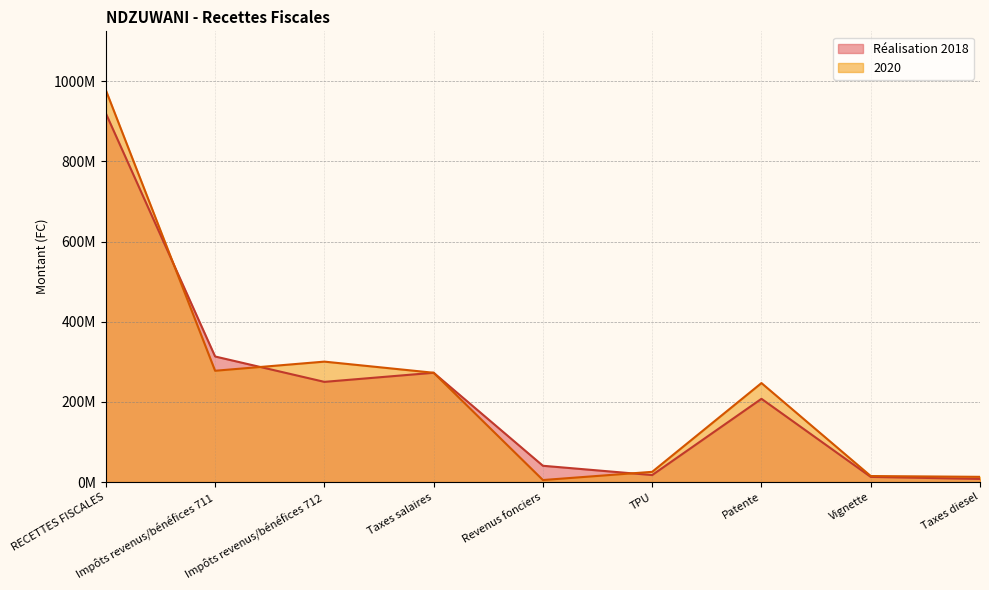

Does the chart display data point markers on the line(s)?

No